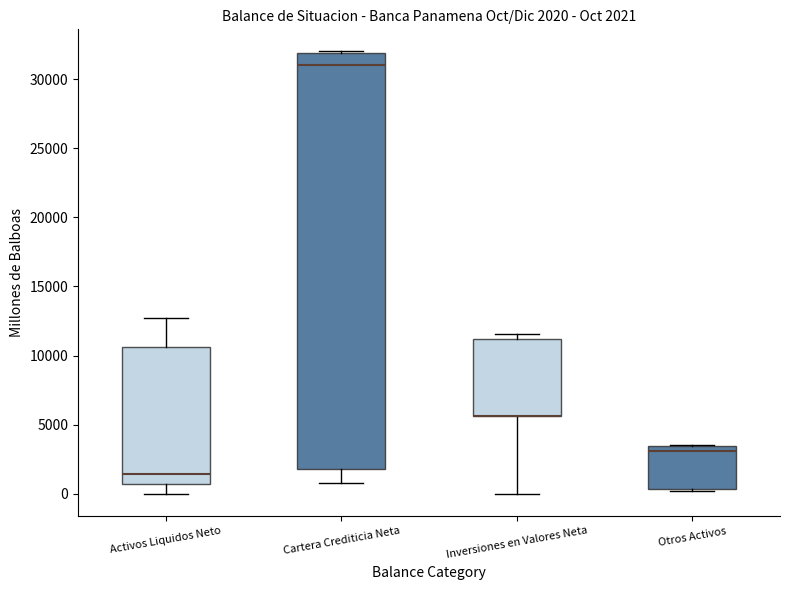

Comparing the boxes themselves (not the whiskers), which one is the tallest?

Cartera Crediticia Neta